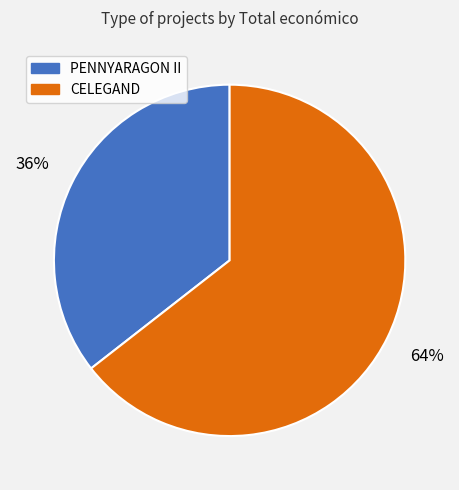

Is there any slice that represents more than half of the pie?

Yes